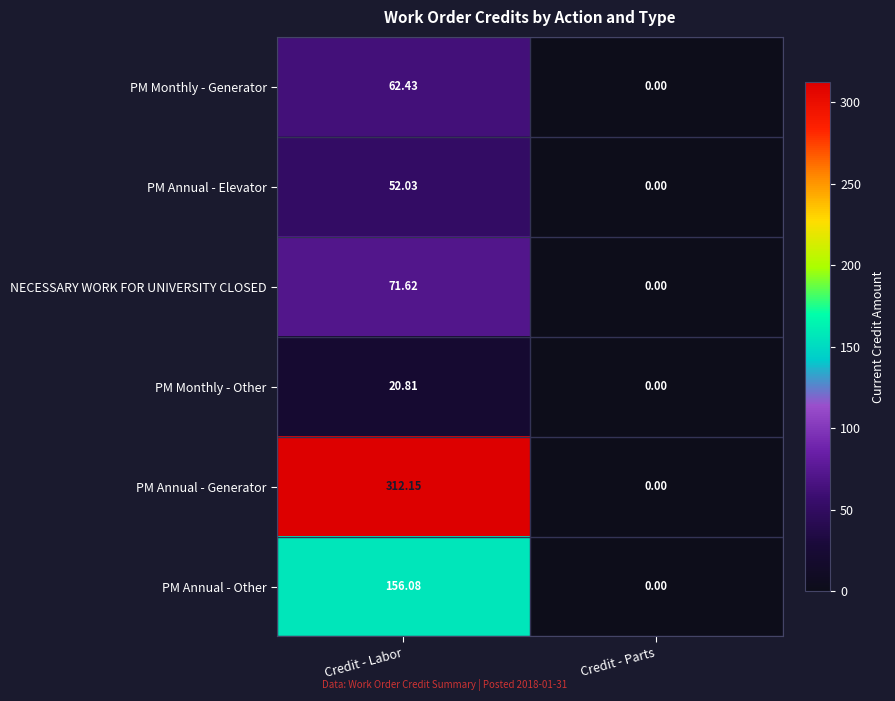

Which category has the lowest value in the NECESSARY WORK FOR UNIVERSITY CLOSED series?

Credit - Parts